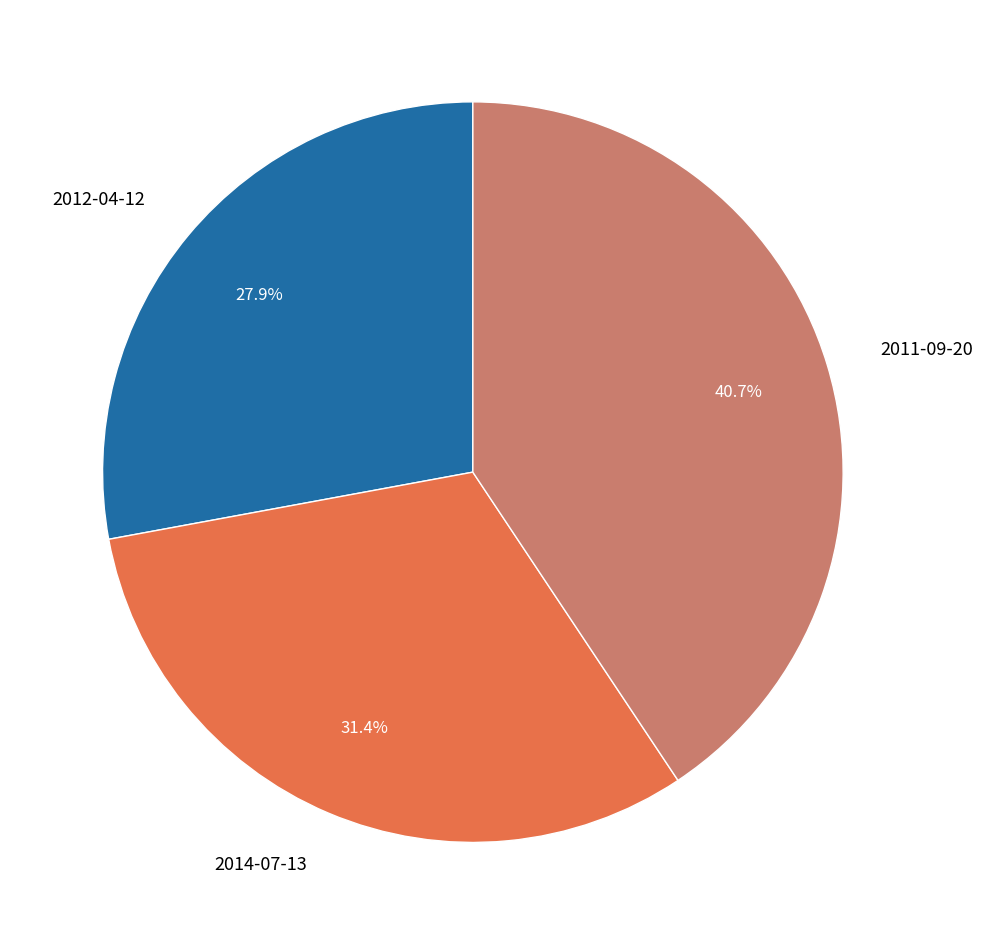

What is the ratio of the value at 2014-07-13 to the value at 2011-09-20?

0.8